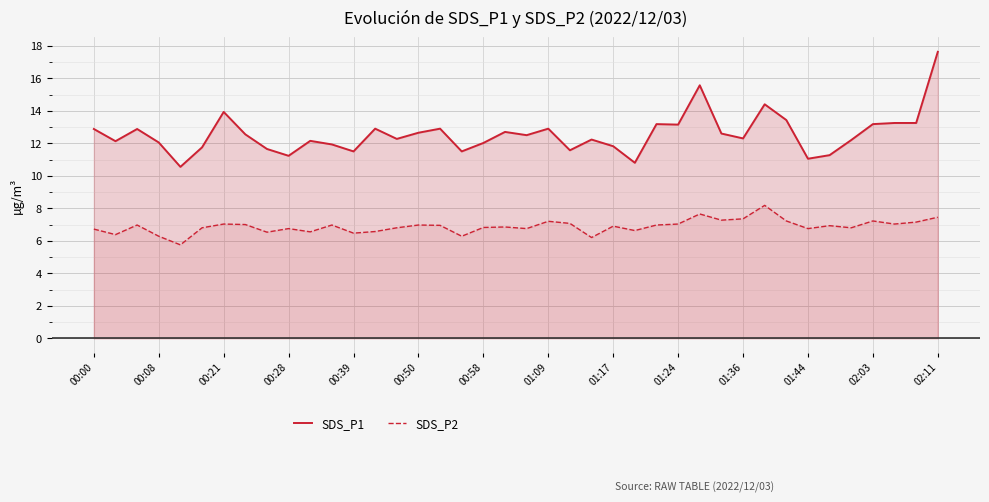

What is the lowest value of the SDS_P2 series?

5.8